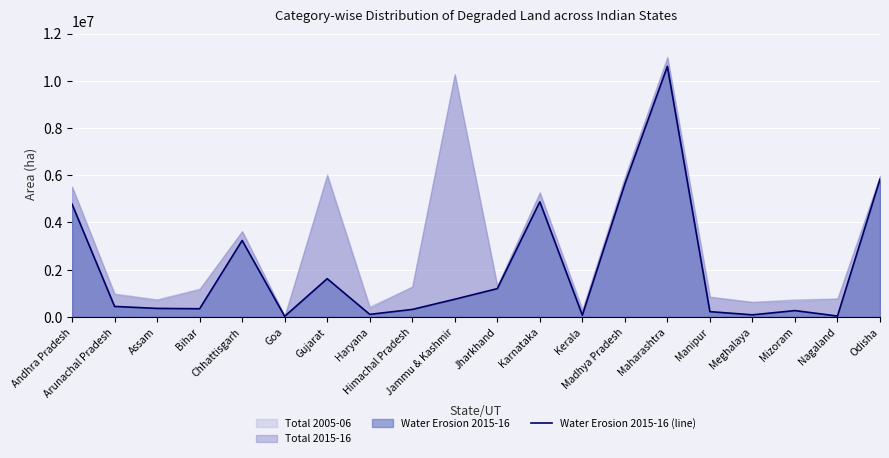

Is it true that the value at Odisha is 5832981?

True